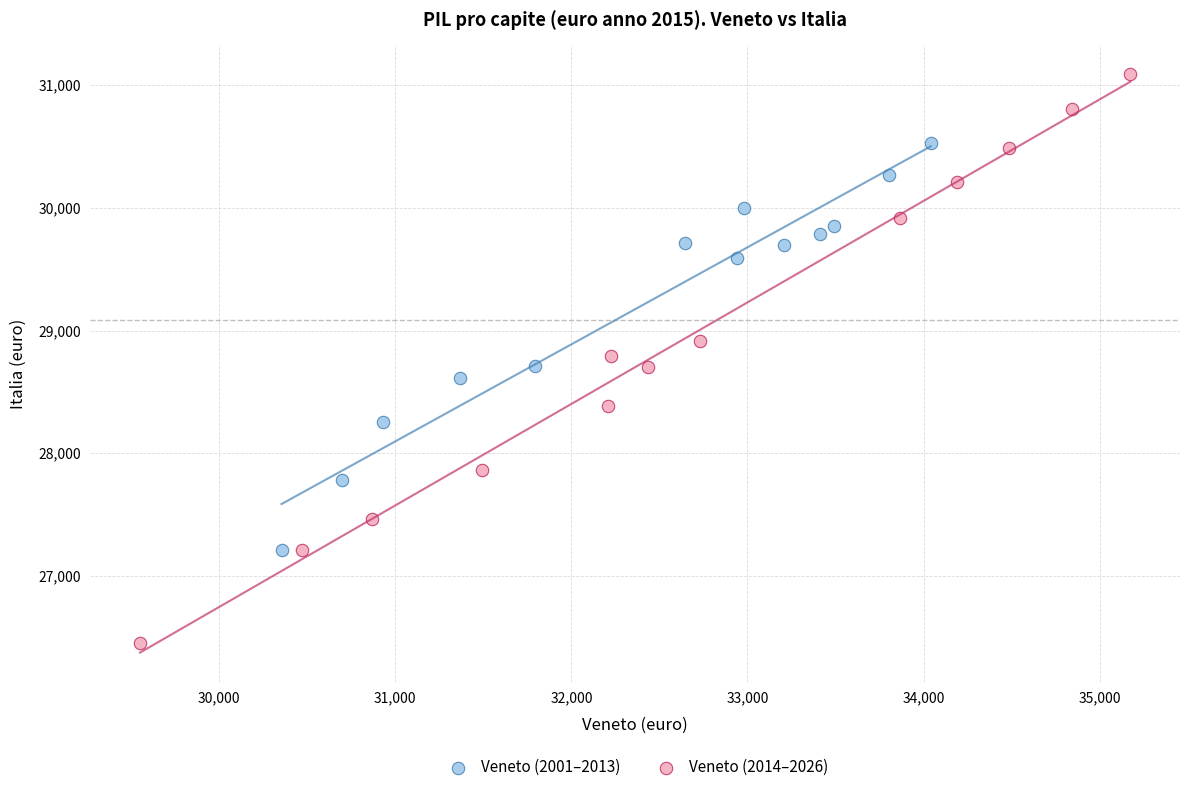

Which series contains the lowest Y value?

Veneto (2014–2026)